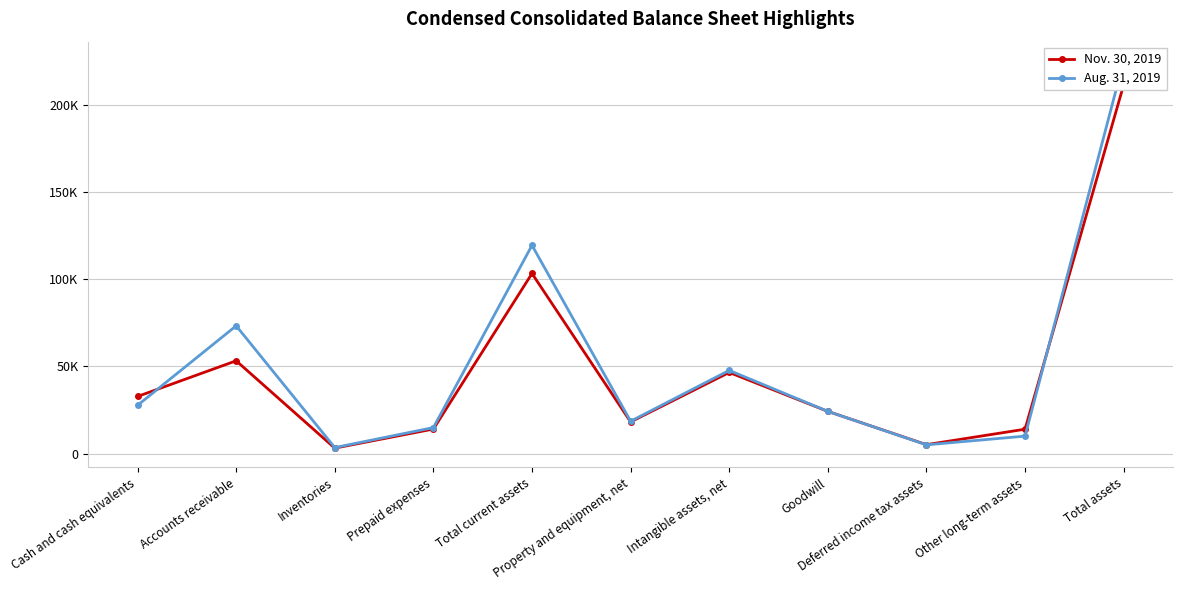

At how many categories does at least one series exceed 108716?

2